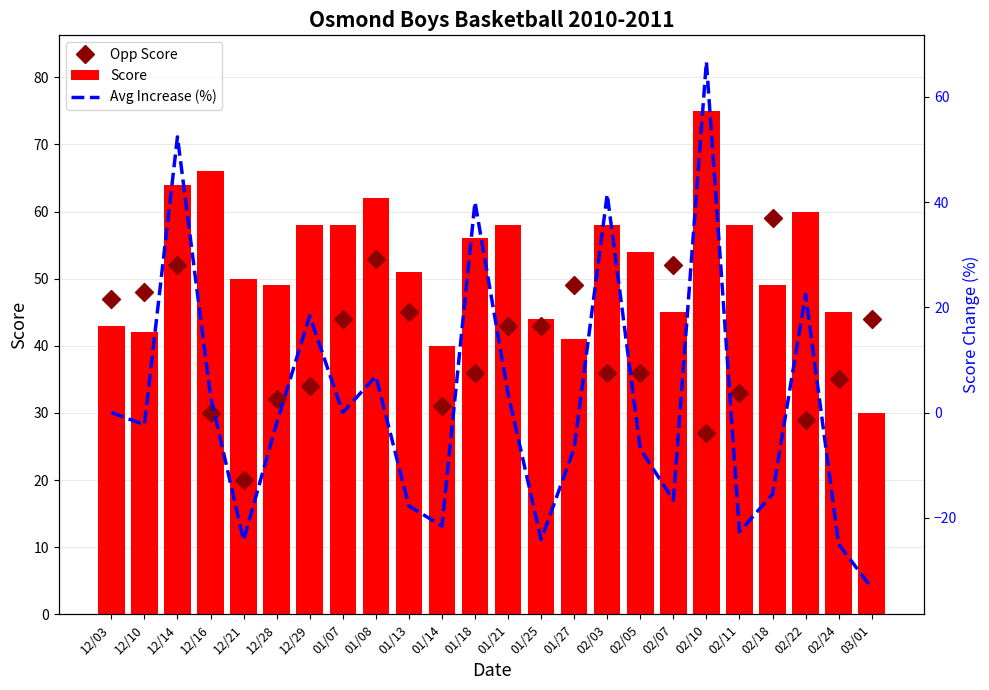

Reading left to right, transcribe all the data shown in this chart.

Opp Score: 12/03=47.0	12/10=48.0	12/14=52.0	12/16=30.0	12/21=20.0	12/28=32.0	12/29=34.0	01/07=44.0	01/08=53.0	01/13=45.0	01/14=31.0	01/18=36.0	01/21=43.0	01/25=43.0	01/27=49.0	02/03=36.0	02/05=36.0	02/07=52.0	02/10=27.0	02/11=33.0	02/18=59.0	02/22=29.0	02/24=35.0	03/01=44.0
Score: 12/03=43.0	12/10=42.0	12/14=64.0	12/16=66.0	12/21=50.0	12/28=49.0	12/29=58.0	01/07=58.0	01/08=62.0	01/13=51.0	01/14=40.0	01/18=56.0	01/21=58.0	01/25=44.0	01/27=41.0	02/03=58.0	02/05=54.0	02/07=45.0	02/10=75.0	02/11=58.0	02/18=49.0	02/22=60.0	02/24=45.0	03/01=30.0
Avg Increase (%): 12/03=0.0	12/10=-2.3	12/14=52.4	12/16=3.1	12/21=-24.2	12/28=-2.0	12/29=18.4	01/07=0.0	01/08=6.9	01/13=-17.7	01/14=-21.6	01/18=40.0	01/21=3.6	01/25=-24.1	01/27=-6.8	02/03=41.5	02/05=-6.9	02/07=-16.7	02/10=66.7	02/11=-22.7	02/18=-15.5	02/22=22.4	02/24=-25.0	03/01=-33.3